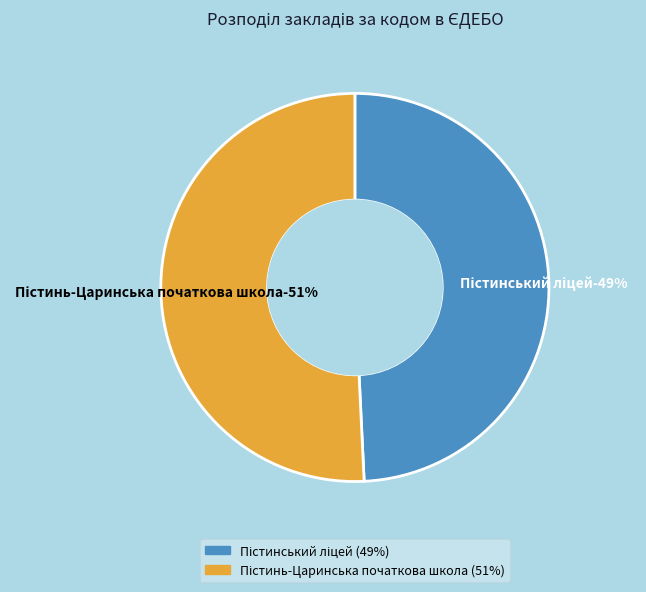

Do Пістинський ліцей and Пістинь-Царинська початкова школа together represent more than half of the pie?

Yes